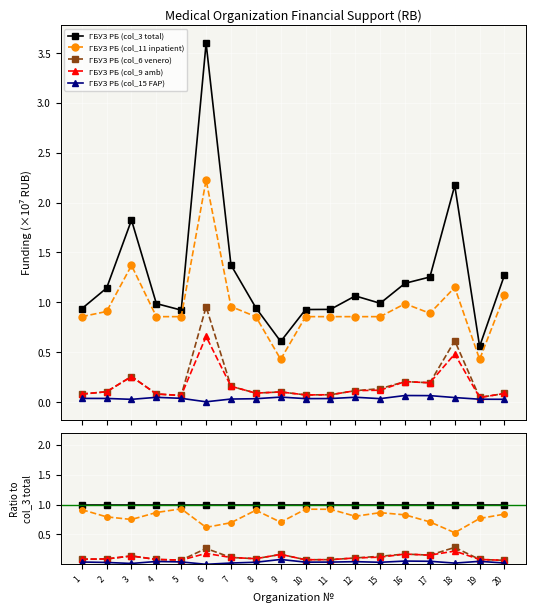

True or false: ГБУЗ РБ (col_6 venero) has a value of 0.2 at 7.

False